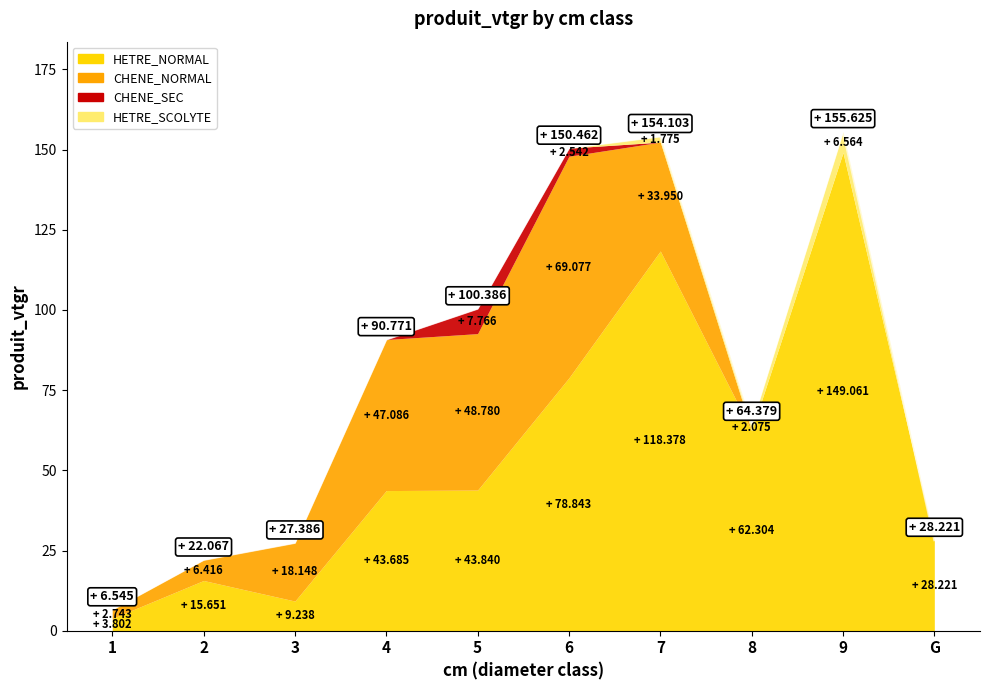

Reading right to left, extract all data points from this chart.

HETRE_NORMAL: 28.2	149.1	62.3	118.4	78.8	43.8	43.7	9.2	15.7	3.8
CHENE_NORMAL: 0.0	0.0	0.0	34.0	69.1	48.8	47.1	18.1	6.4	2.7
CHENE_SEC: 0.0	0.0	0.0	0.0	2.5	7.8	0.0	0.0	0.0	0.0
HETRE_SCOLYTE: 0.0	6.6	2.1	1.8	0.0	0.0	0.0	0.0	0.0	0.0